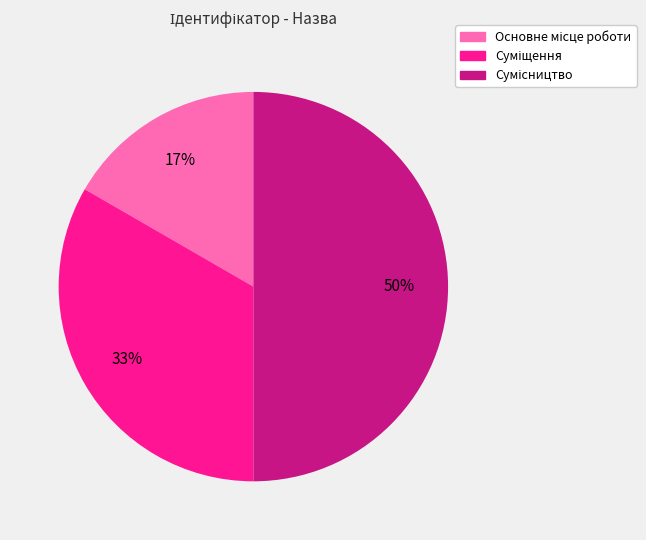

To the nearest percent, what is the difference between the largest and smallest slice percentages?

33%